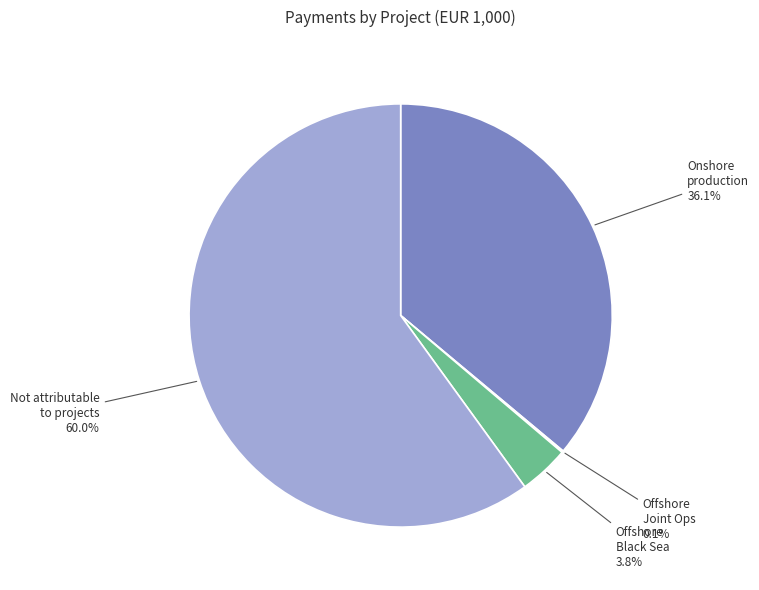

Is there a majority slice in this chart?

Yes